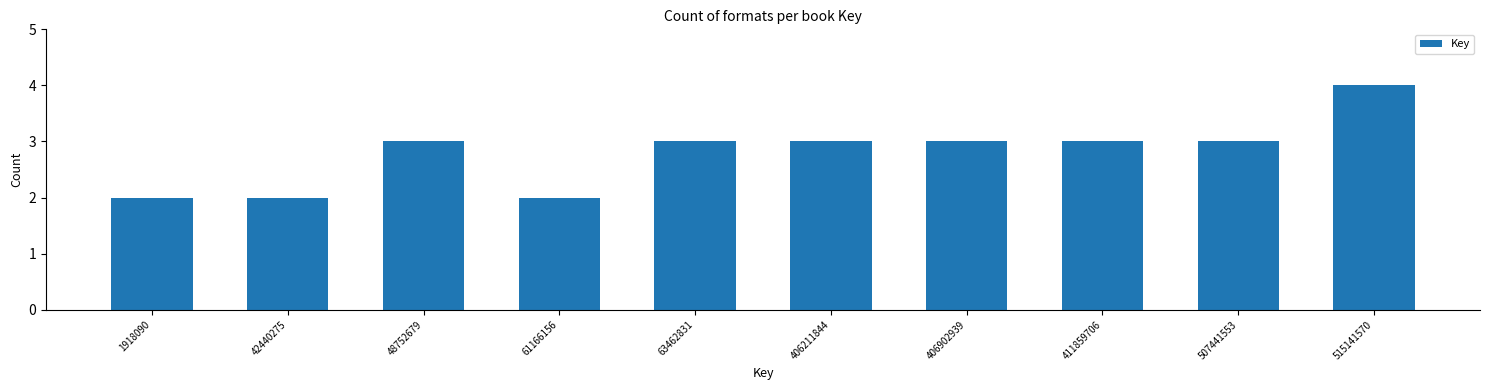

Reading left to right, transcribe all the data shown in this chart.

2	2	3	2	3	3	3	3	3	4